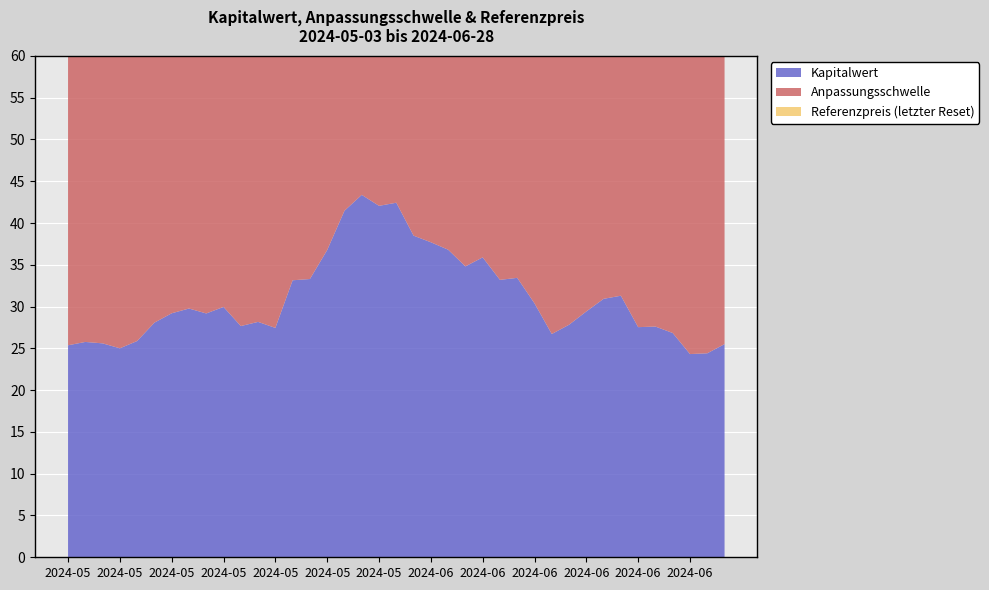

Reading right to left, transcribe all the data shown in this chart.

Kapitalwert: 2024-05-03=25.4	2024-05-06=25.8	2024-05-07=25.6	2024-05-08=25.0	2024-05-10=25.9	2024-05-13=28.1	2024-05-14=29.2	2024-05-15=29.8	2024-05-16=29.2	2024-05-17=30.0	2024-05-21=27.7	2024-05-22=28.2	2024-05-23=27.4	2024-05-24=33.1	2024-05-27=33.3	2024-05-28=36.8	2024-05-29=41.5	2024-05-30=43.4	2024-05-31=42.1	2024-06-03=42.4	2024-06-04=38.5	2024-06-05=37.7	2024-06-06=36.8	2024-06-07=34.8	2024-06-10=35.9	2024-06-11=33.2	2024-06-12=33.4	2024-06-13=30.4	2024-06-14=26.7	2024-06-17=27.8	2024-06-18=29.4	2024-06-19=30.9	2024-06-20=31.3	2024-06-21=27.5	2024-06-24=27.6	2024-06-25=26.8	2024-06-26=24.3	2024-06-27=24.4	2024-06-28=25.5
Anpassungsschwelle: 2024-05-03=37.4	2024-05-06=37.6	2024-05-07=37.5	2024-05-08=37.3	2024-05-10=37.7	2024-05-13=38.5	2024-05-14=38.9	2024-05-15=39.1	2024-05-16=38.9	2024-05-17=39.2	2024-05-21=38.4	2024-05-22=37.5	2024-05-23=37.3	2024-05-24=39.2	2024-05-27=39.3	2024-05-28=40.3	2024-05-29=41.6	2024-05-30=42.1	2024-05-31=41.8	2024-06-03=41.9	2024-06-04=40.9	2024-06-05=40.7	2024-06-06=40.5	2024-06-07=40.0	2024-06-10=40.3	2024-06-11=39.5	2024-06-12=39.6	2024-06-13=38.7	2024-06-14=37.5	2024-06-17=38.0	2024-06-18=38.5	2024-06-19=39.0	2024-06-20=39.1	2024-06-21=38.0	2024-06-24=38.0	2024-06-25=37.7	2024-06-26=36.9	2024-06-27=36.9	2024-06-28=37.3
Referenzpreis (letzter Reset): 2024-05-03=48.0	2024-05-06=48.2	2024-05-07=48.1	2024-05-08=47.9	2024-05-10=48.3	2024-05-13=49.4	2024-05-14=49.9	2024-05-15=50.1	2024-05-16=49.9	2024-05-17=50.2	2024-05-21=49.3	2024-05-22=48.1	2024-05-23=47.8	2024-05-24=50.3	2024-05-27=50.4	2024-05-28=51.7	2024-05-29=53.4	2024-05-30=54.0	2024-05-31=53.6	2024-06-03=53.7	2024-06-04=52.5	2024-06-05=52.2	2024-06-06=51.9	2024-06-07=51.2	2024-06-10=51.6	2024-06-11=50.7	2024-06-12=50.8	2024-06-13=49.6	2024-06-14=48.1	2024-06-17=48.7	2024-06-18=49.4	2024-06-19=50.0	2024-06-20=50.2	2024-06-21=48.7	2024-06-24=48.7	2024-06-25=48.4	2024-06-26=47.2	2024-06-27=47.3	2024-06-28=47.8